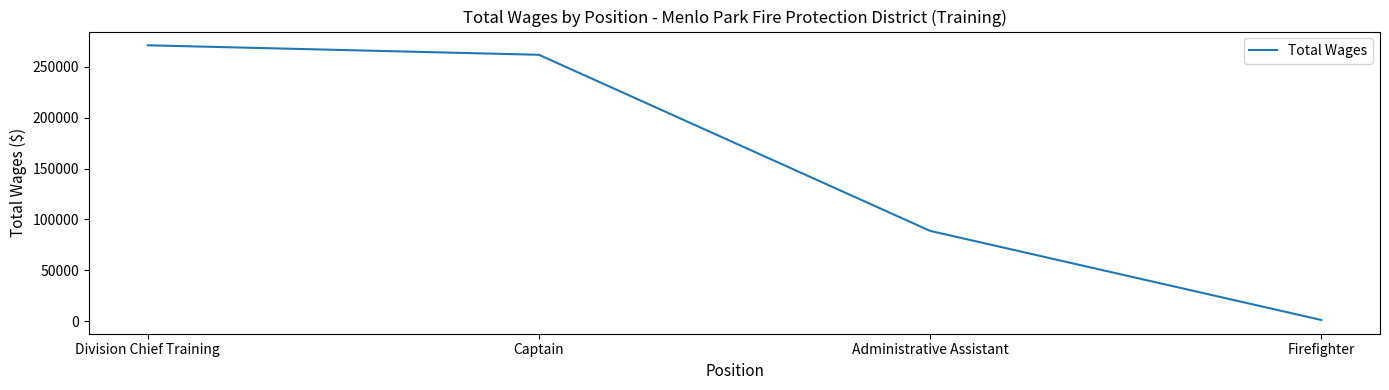

What position from the left is Division Chief Training?

1